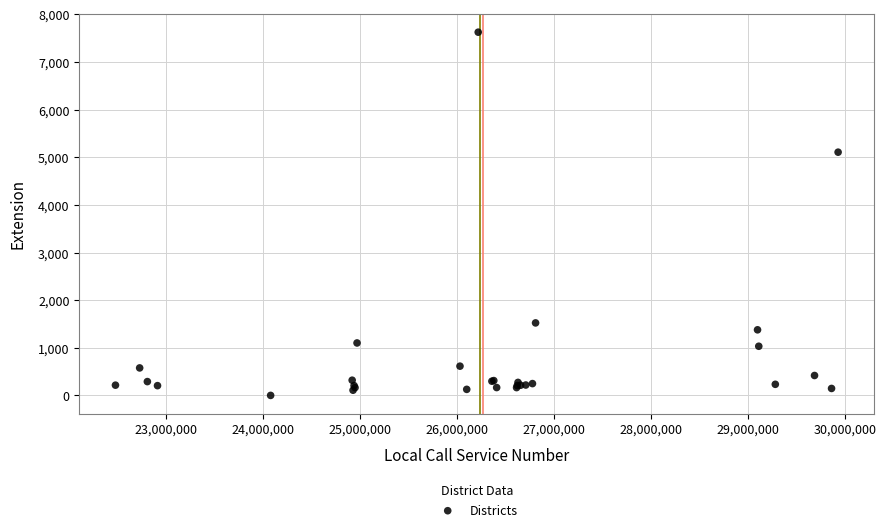

What Y value in the scatter plot is closest to 3812?

5106